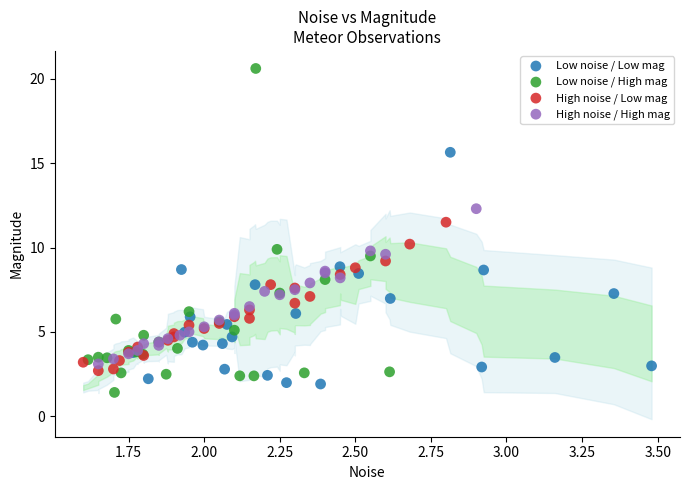

Which series has the largest Y range (max minus min)?

Low noise / High mag